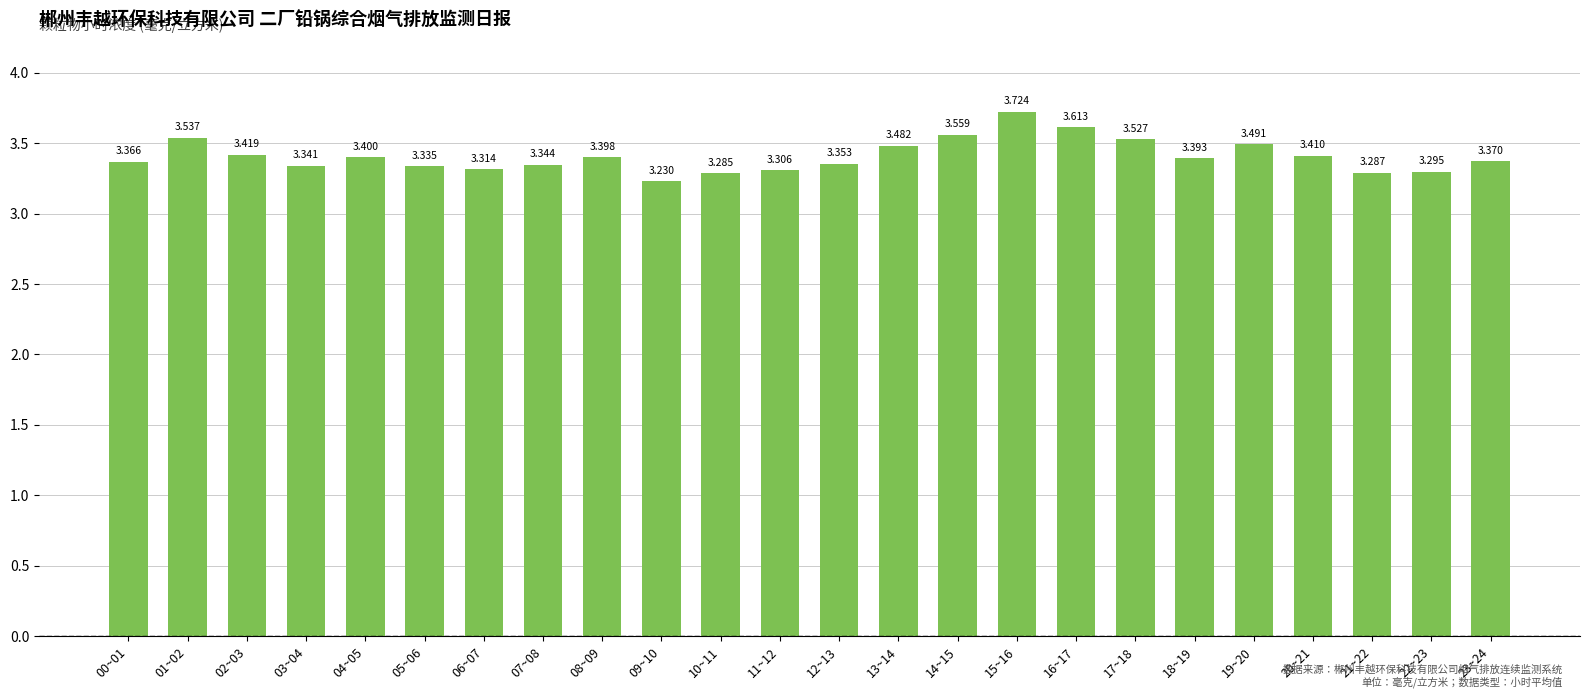

What is the value of the 9th bar from the left?

3.4